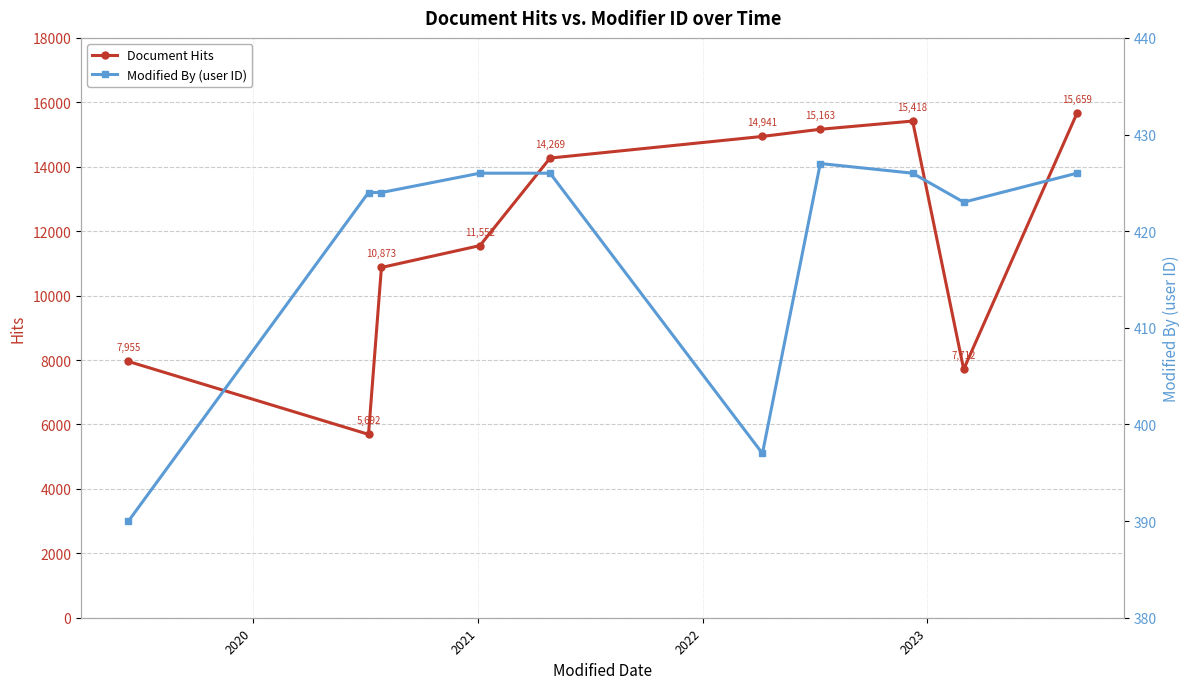

True or false: Document Hits and Modified By (user ID) intersect in this chart.

False